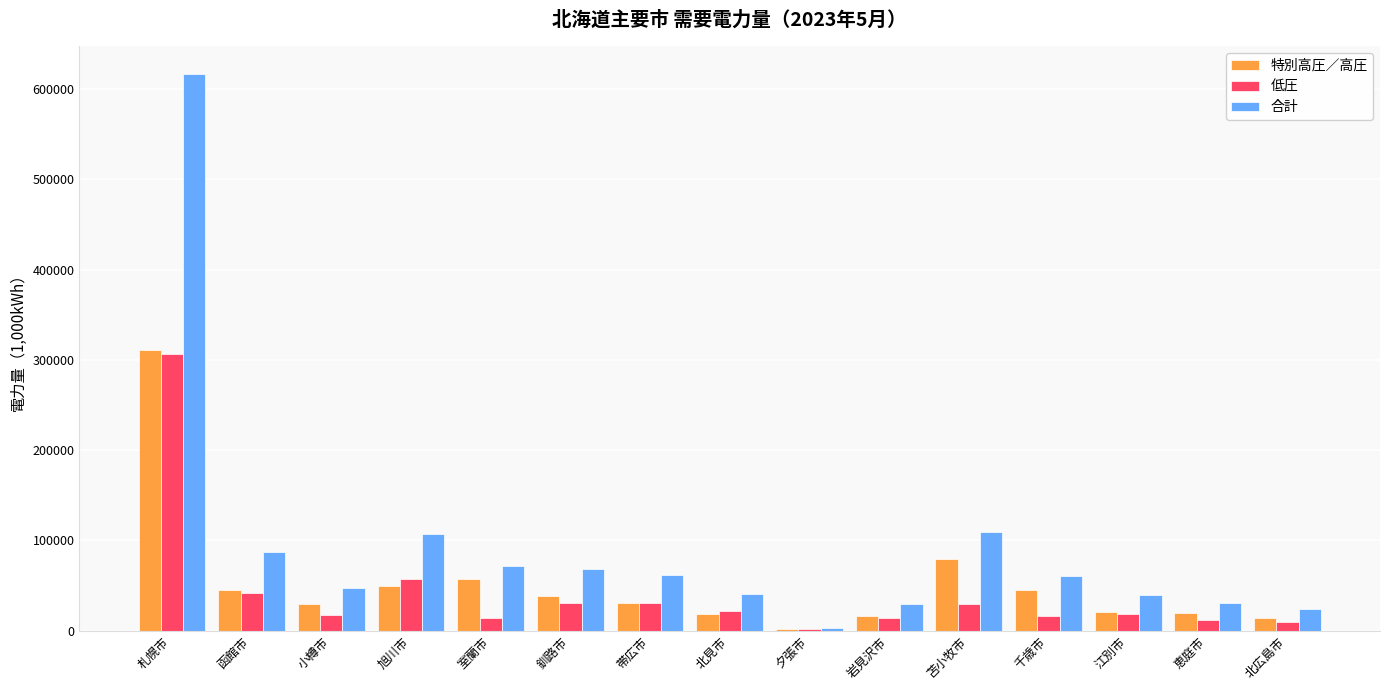

What is the sum of the 特別高圧／高圧 values at 旭川市 and 室蘭市?

107444